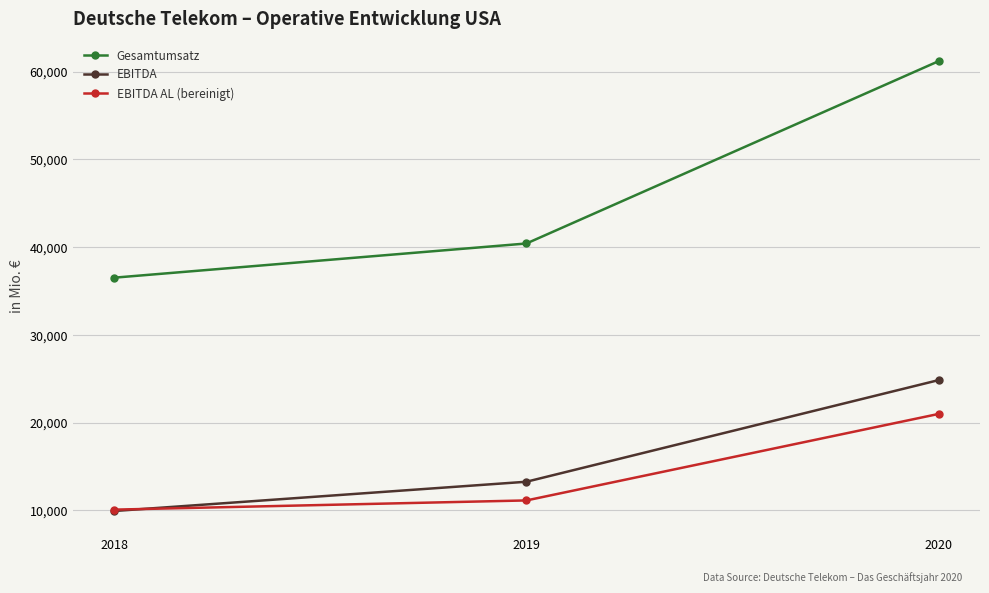

The value of EBITDA AL (bereinigt) at 2020 is 20997. True or false?

True